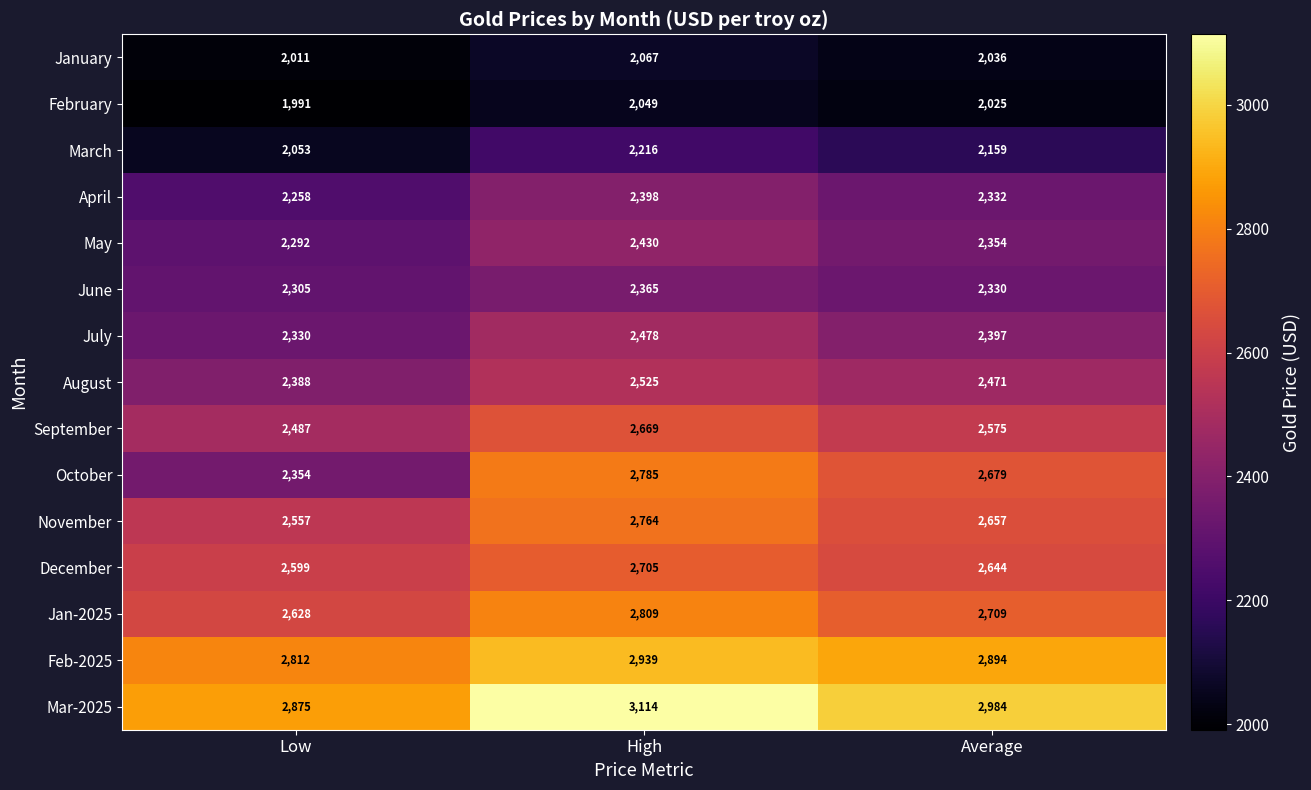

Is it true that Jan-2025 equals 2628 at Low?

True